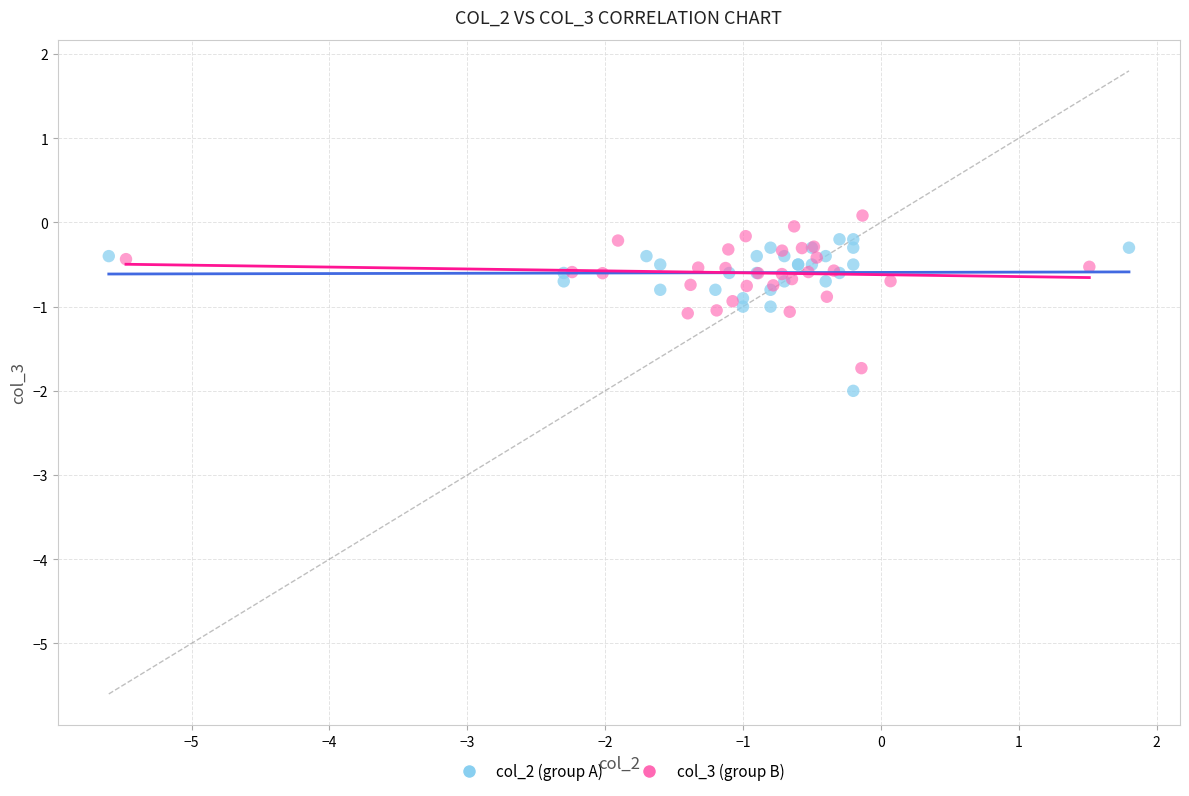

What are all the series names shown in the legend?

col_2 (group A), col_3 (group B)